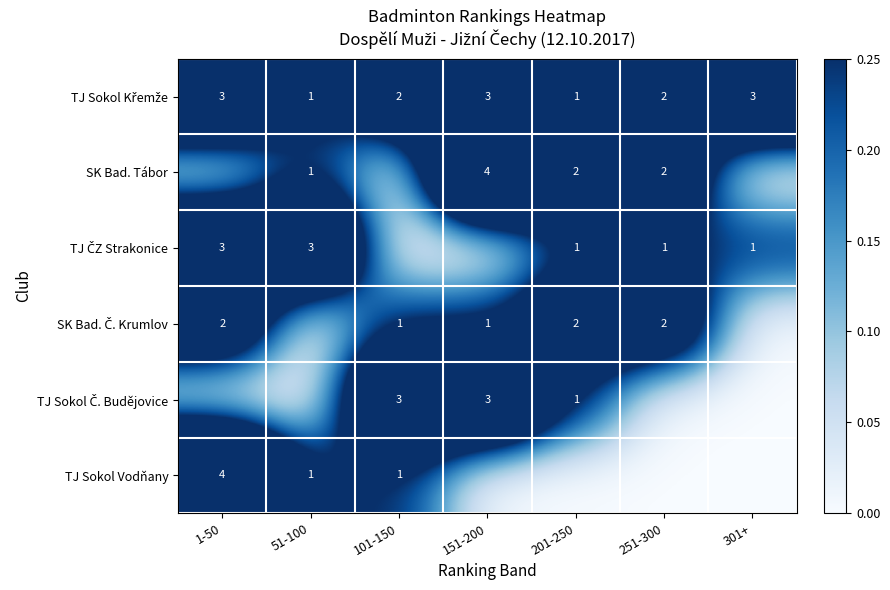

The TJ Sokol Vodňany series shows 4 at 1-50. True or false?

True